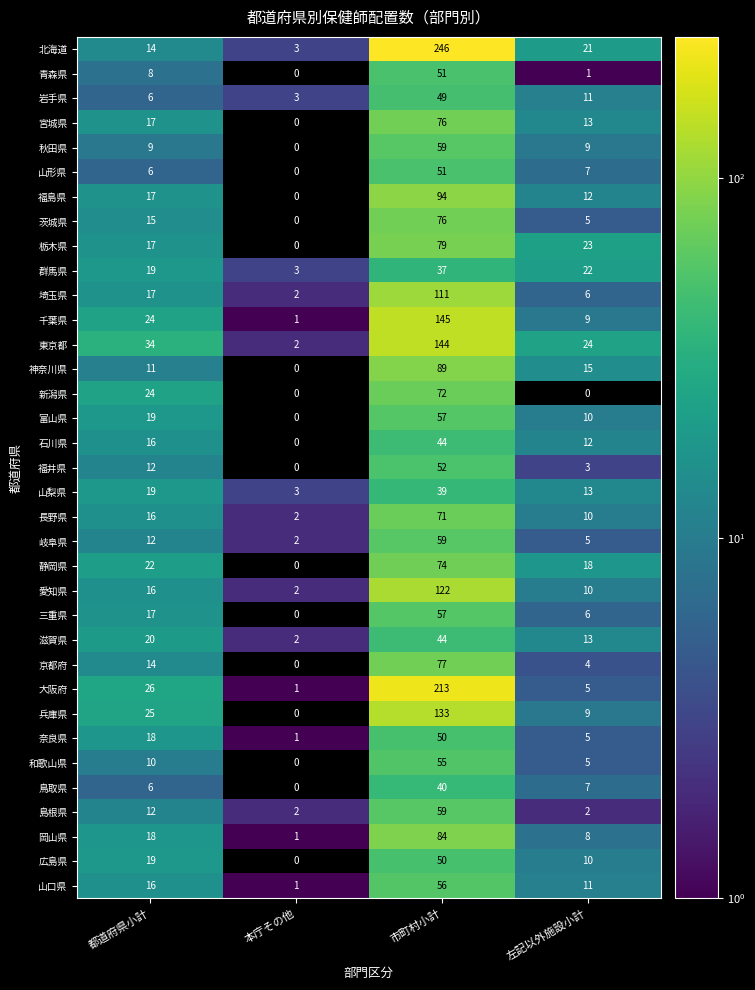

At which label does 茨城県 reach its peak?

市町村小計